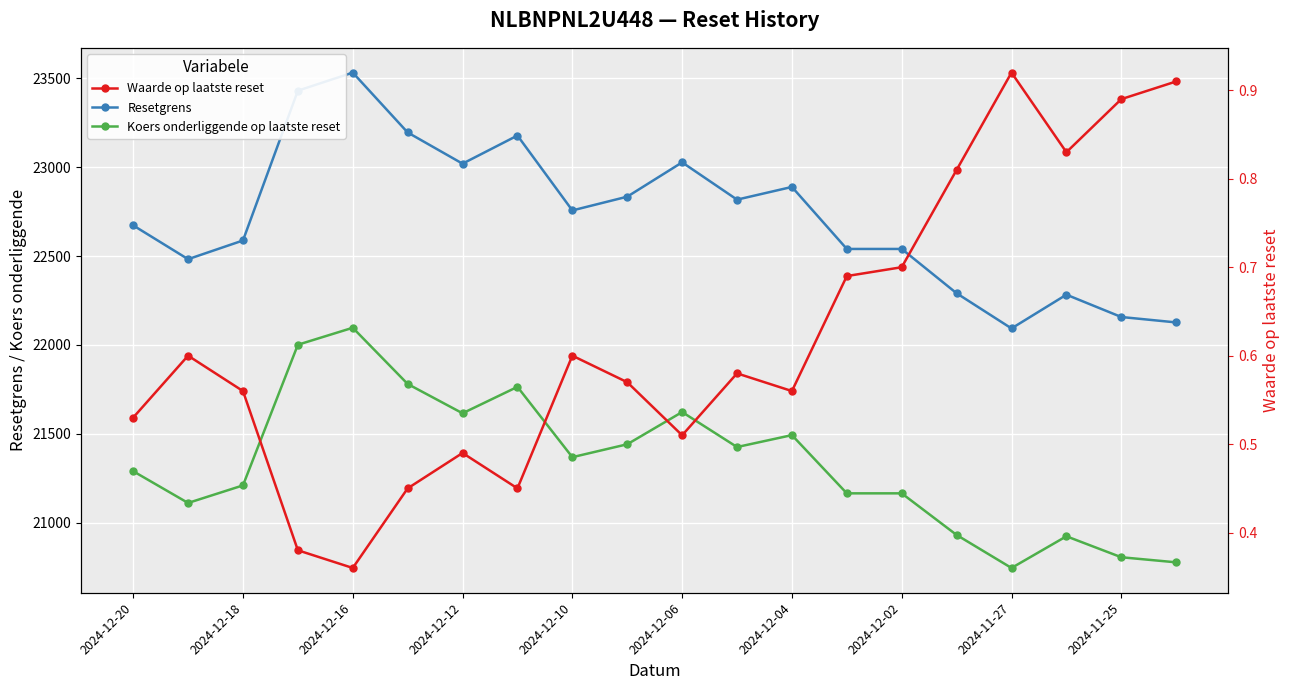

What is the sum of the Waarde op laatste reset values at 10 and 11?

1.1